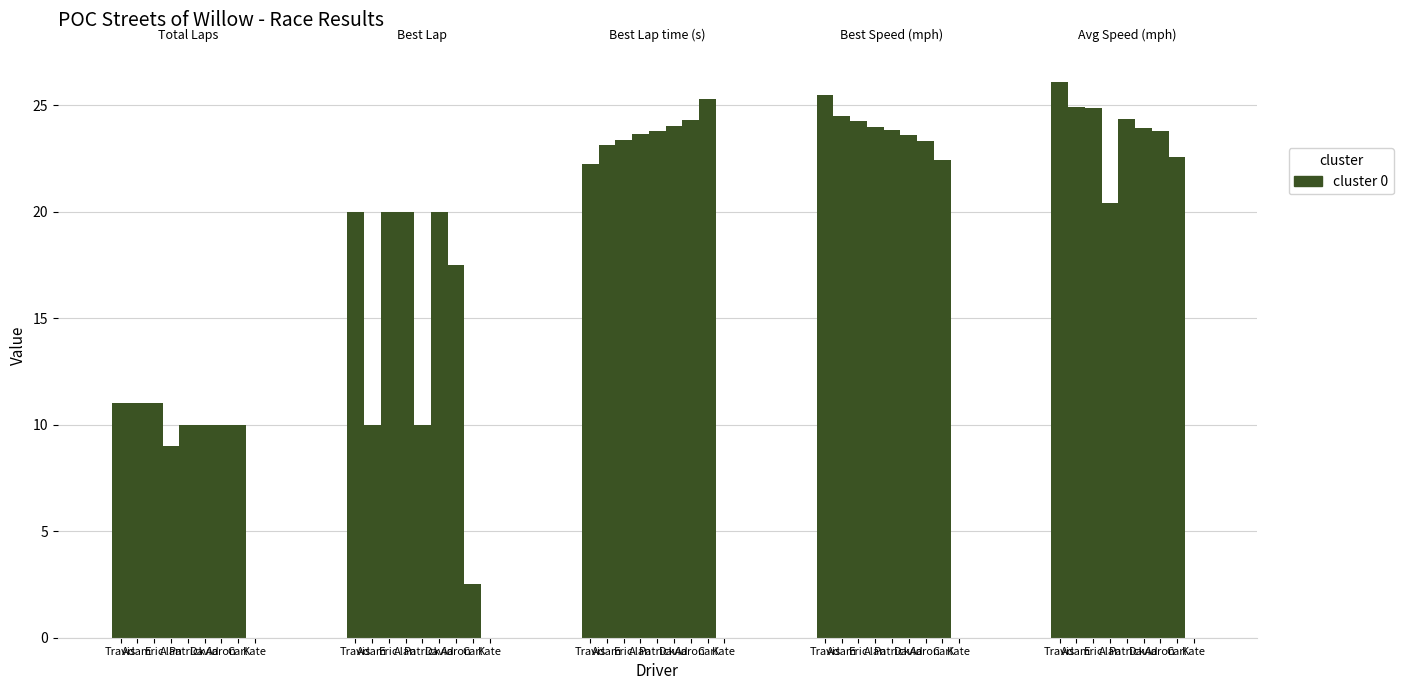

Is it true that the value at Travis is 11?

True